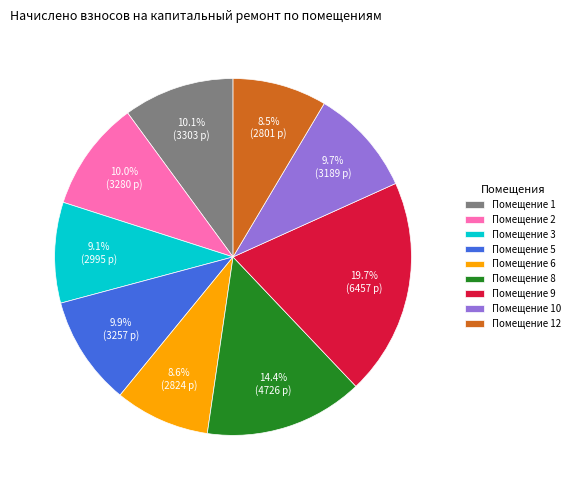

What is the largest slice in the pie chart?

Помещение 9